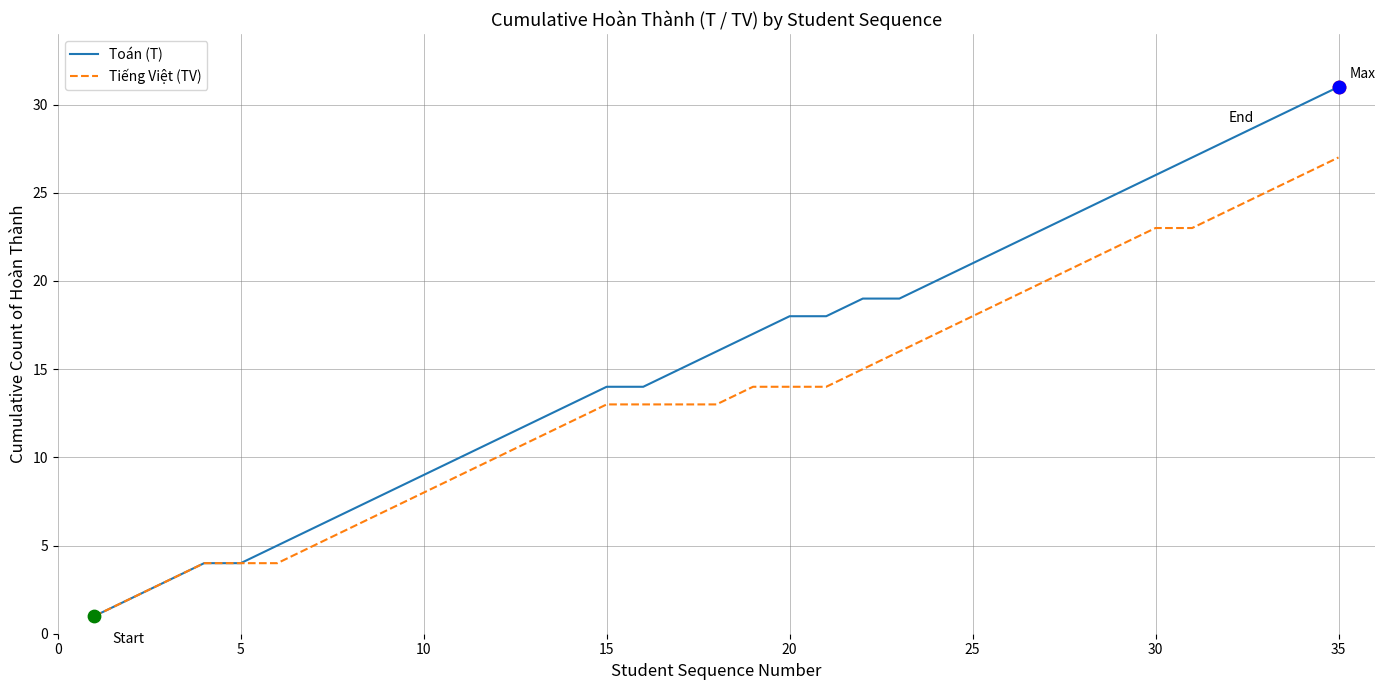

Which series has the widest spread of values?

Toán (T)